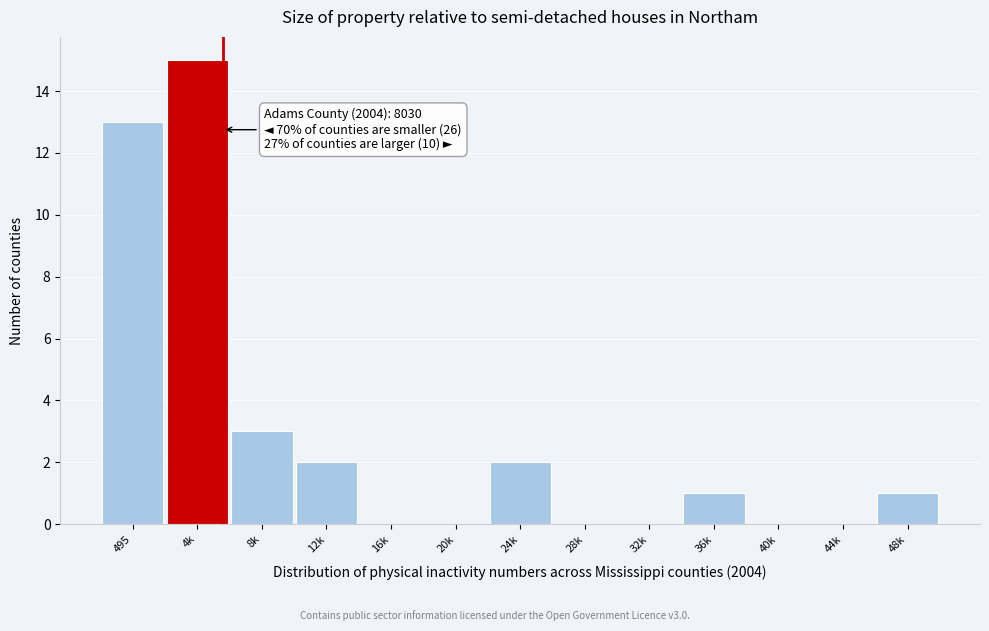

Reading left to right, list all the values displayed in this chart.

495=13	4k=15	8k=3	12k=2	16k=0	20k=0	24k=2	28k=0	32k=0	36k=1	40k=0	44k=0	48k=1